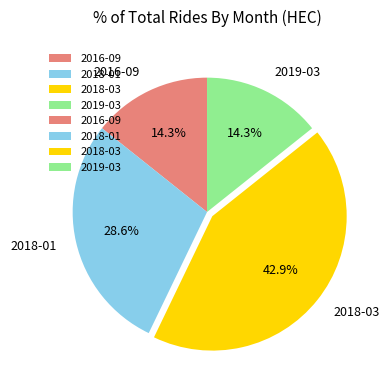

Count the number of slices in the pie.

4